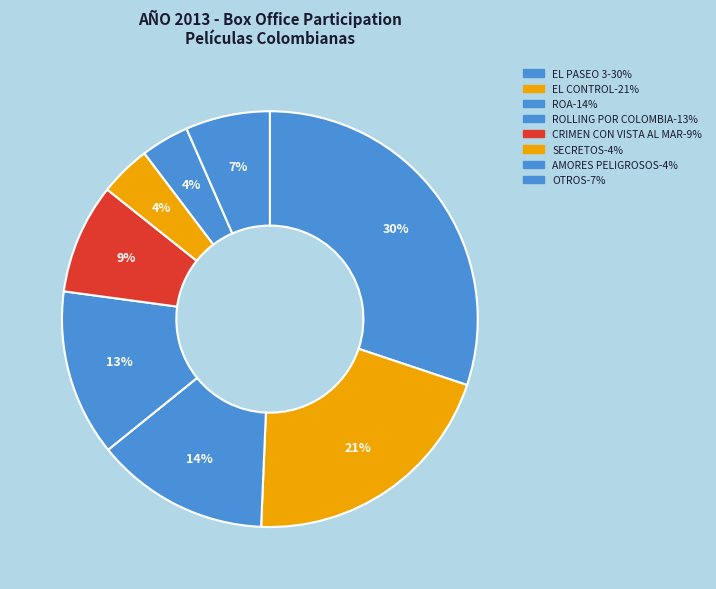

Count the number of slices in the pie.

8